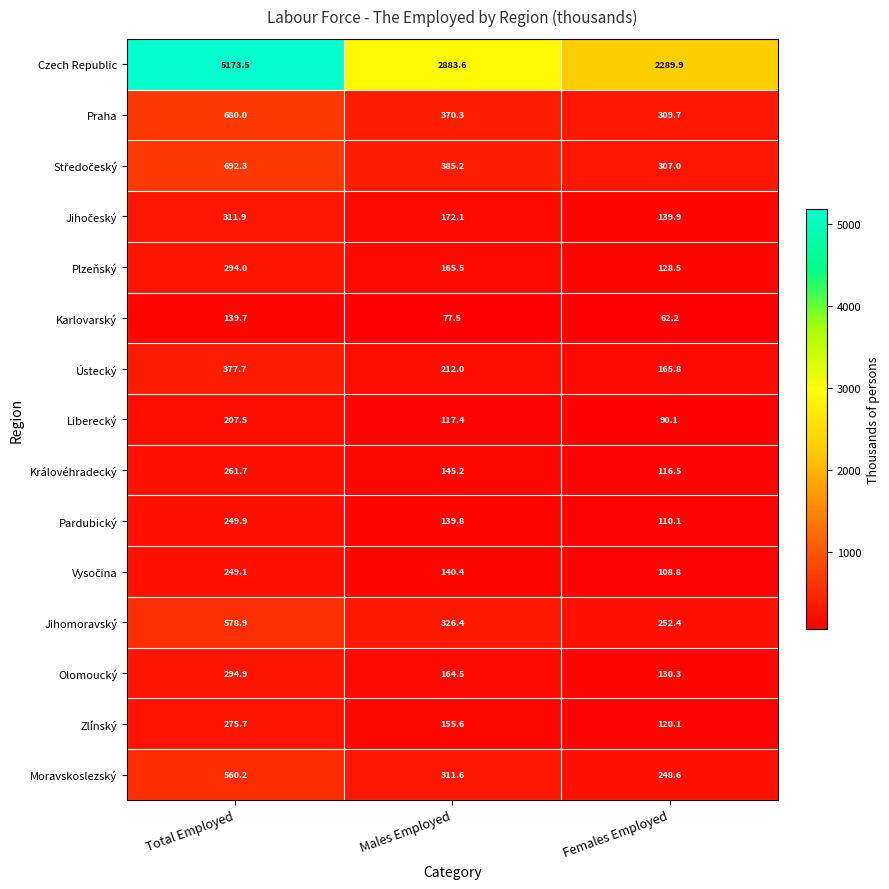

What is the difference between the Královéhradecký values at Total Employed and Males Employed?

116.5